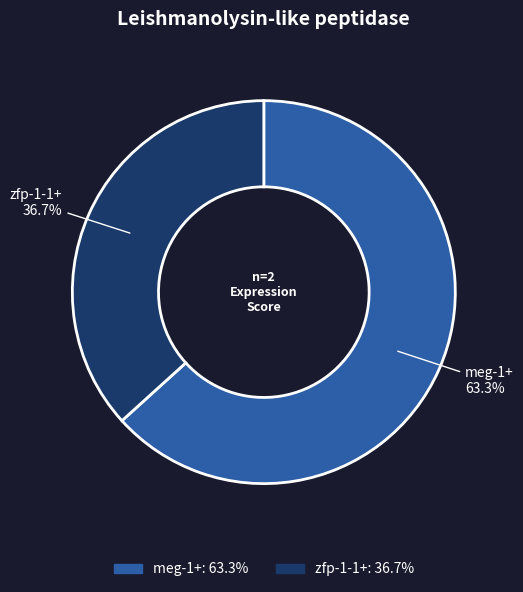

How many slices are in this pie chart?

2